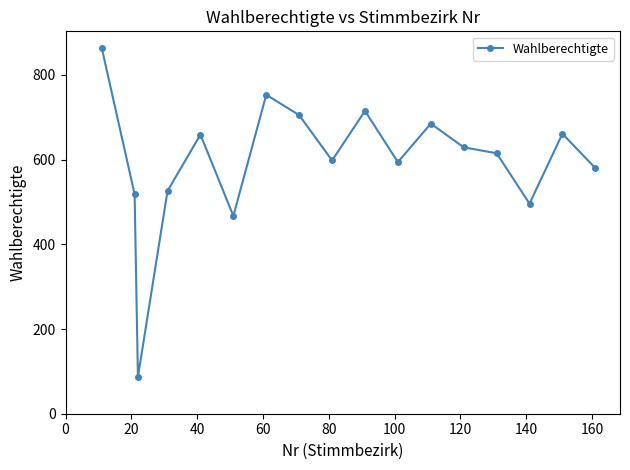

True or false: there are more than 0 points higher than both neighbors.

True